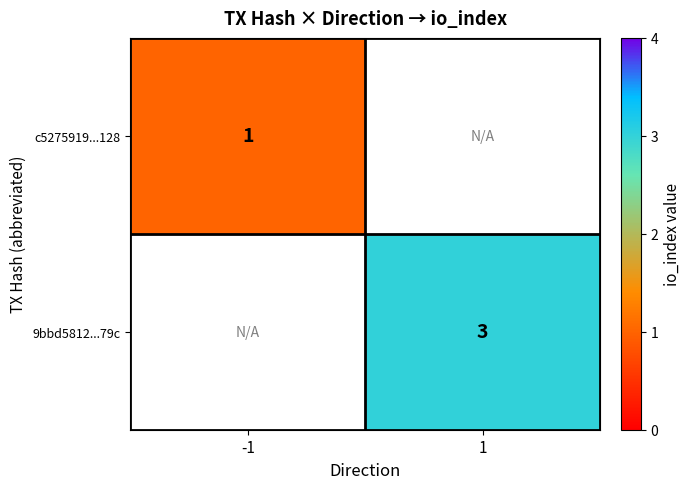

The 9bbd5812...79c series shows 1 at 1. True or false?

False